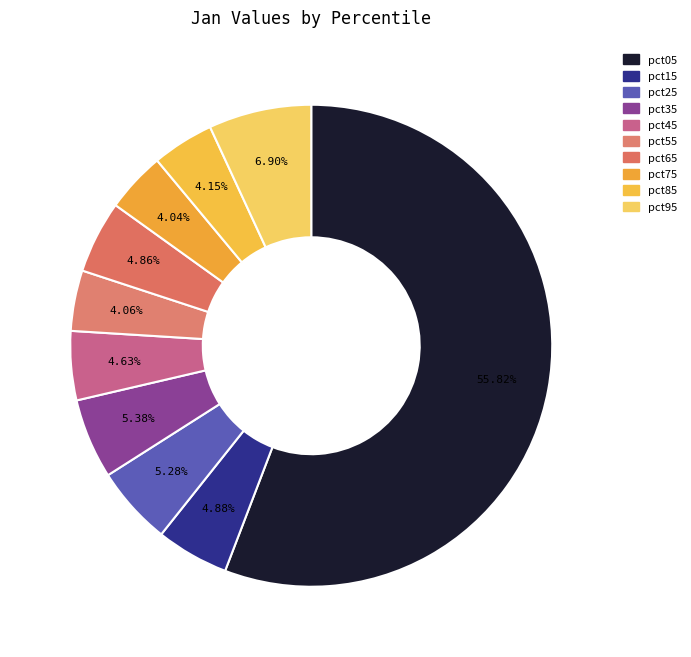

To the nearest percent, what is the average slice percentage?

10%